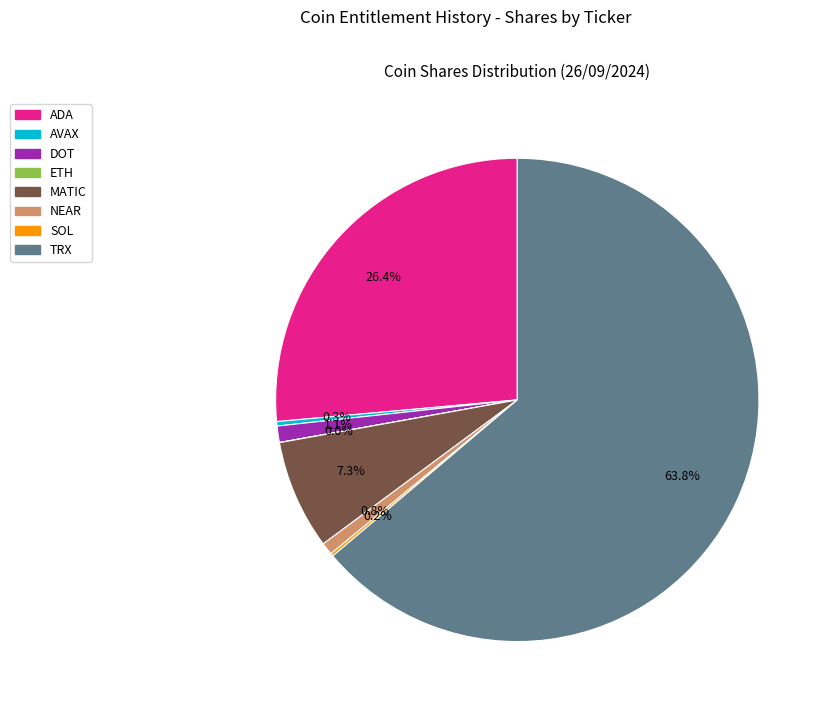

Which has a higher value, DOT or TRX?

TRX